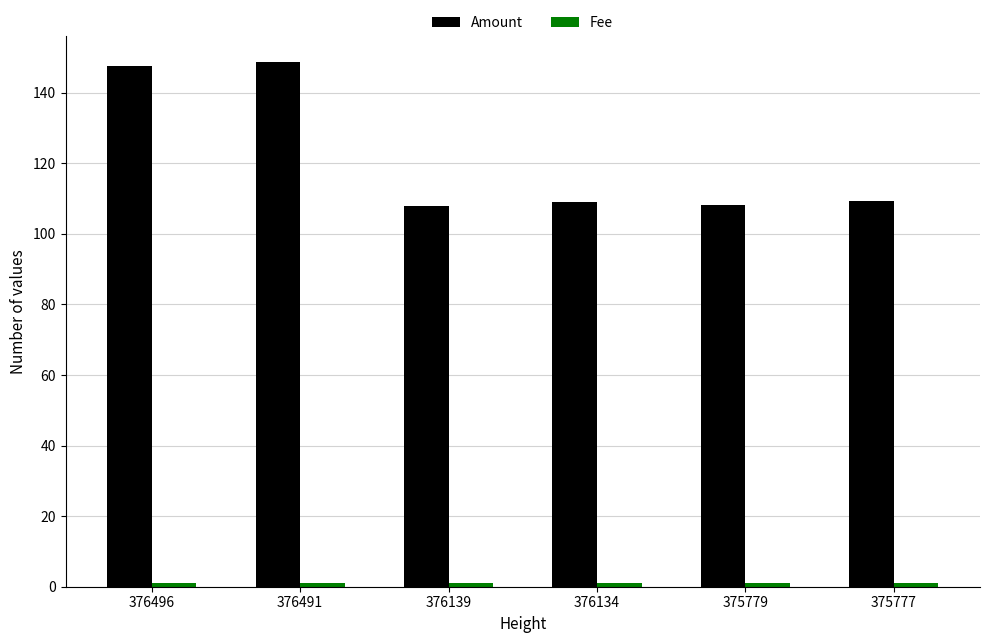

What is the maximum value for Amount?

148.6